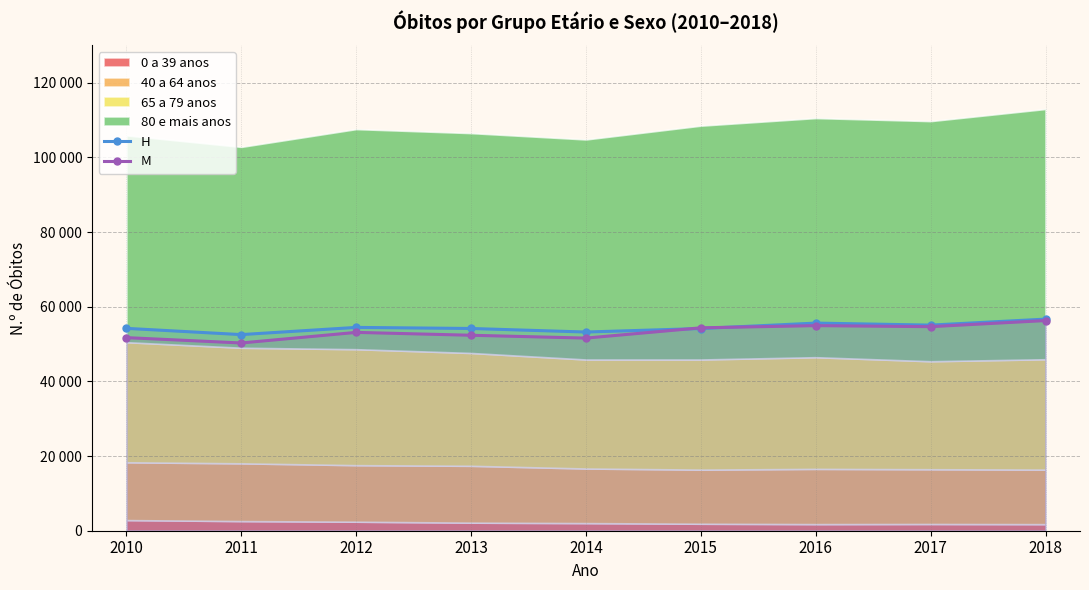

Which series has the largest total across all categories?

H